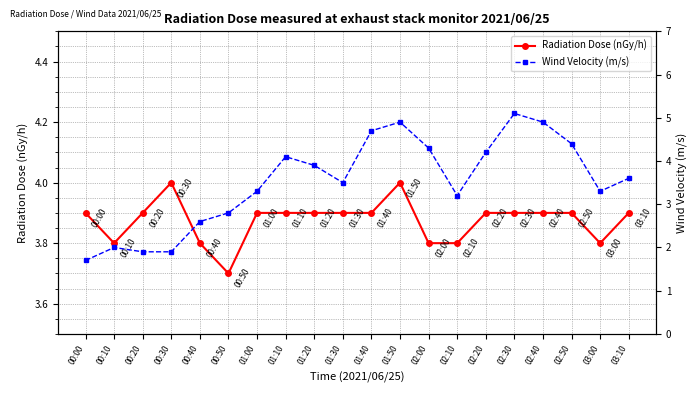

How many lines are shown in the chart?

2